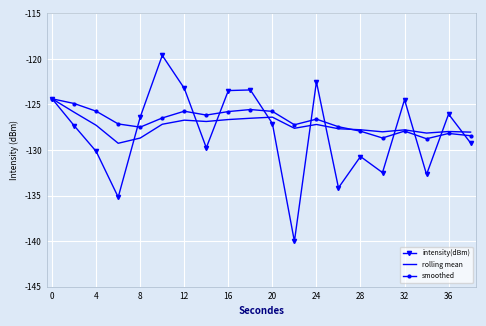

What is the highest value of the smoothed series?

-124.4